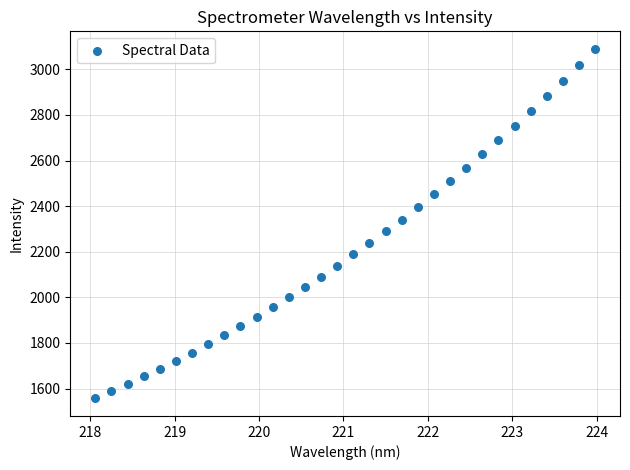

What is the range of Y values (max minus min)?

1533.3